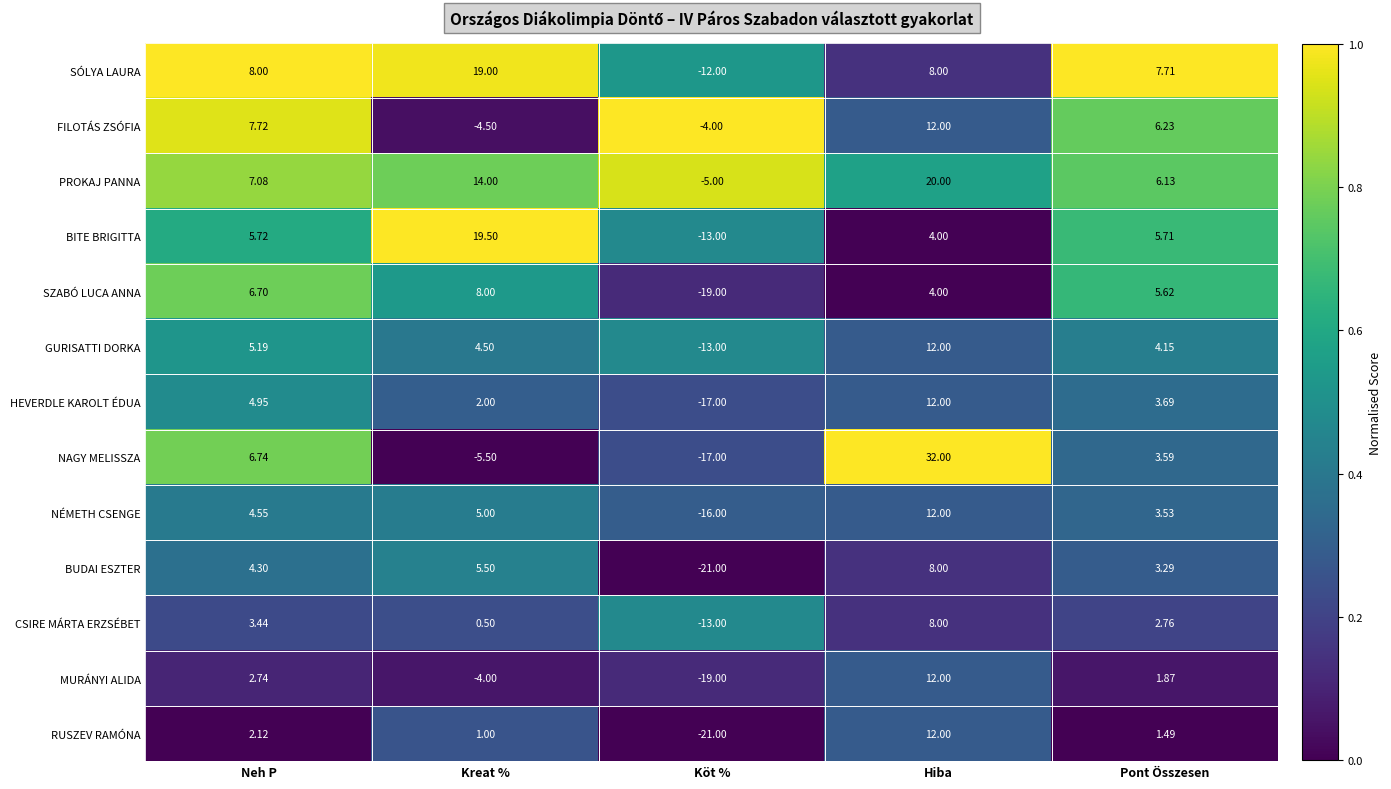

Rank the series at Kreat % from lowest to highest value.

NAGY MELISSZA, FILOTÁS ZSÓFIA, MURÁNYI ALIDA, CSIRE MÁRTA ERZSÉBET, RUSZEV RAMÓNA, HEVERDLE KAROLT ÉDUA, GURISATTI DORKA, NÉMETH CSENGE, BUDAI ESZTER, SZABÓ LUCA ANNA, PROKAJ PANNA, SÓLYA LAURA, BITE BRIGITTA